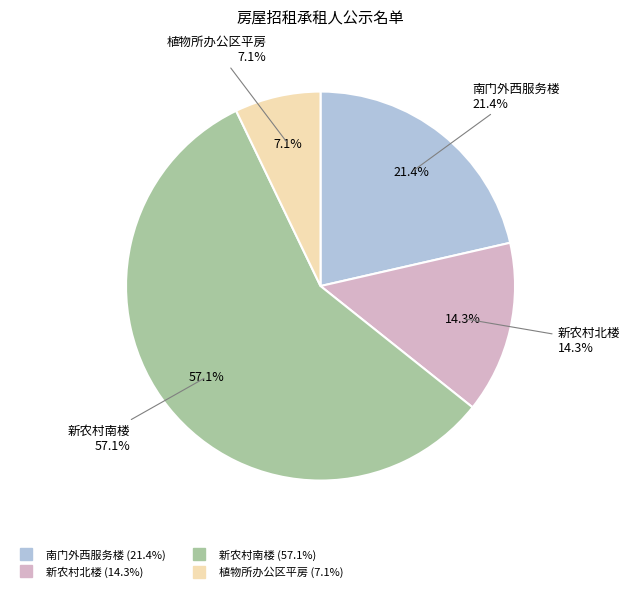

Does 新农村南楼 account for over 50% of the chart?

Yes